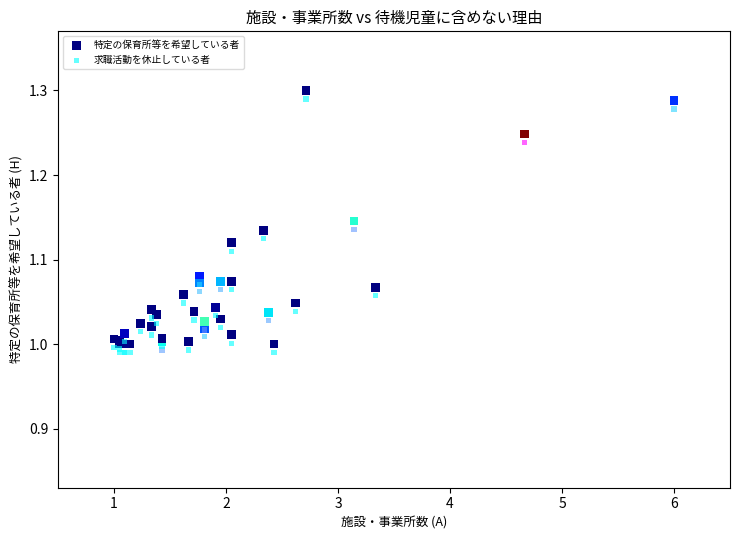

What is the X range (max minus min) for the scatter plot?

5.0